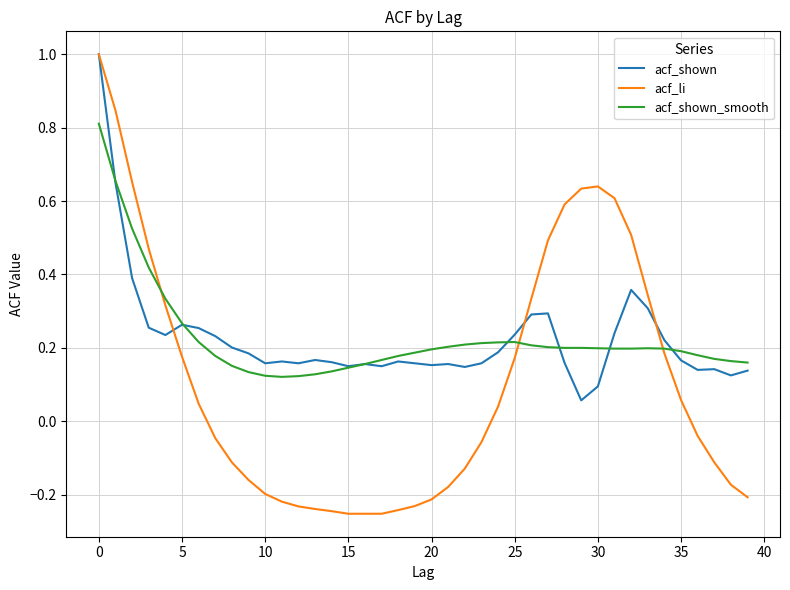

Is this an area chart (filled region under the line)?

No